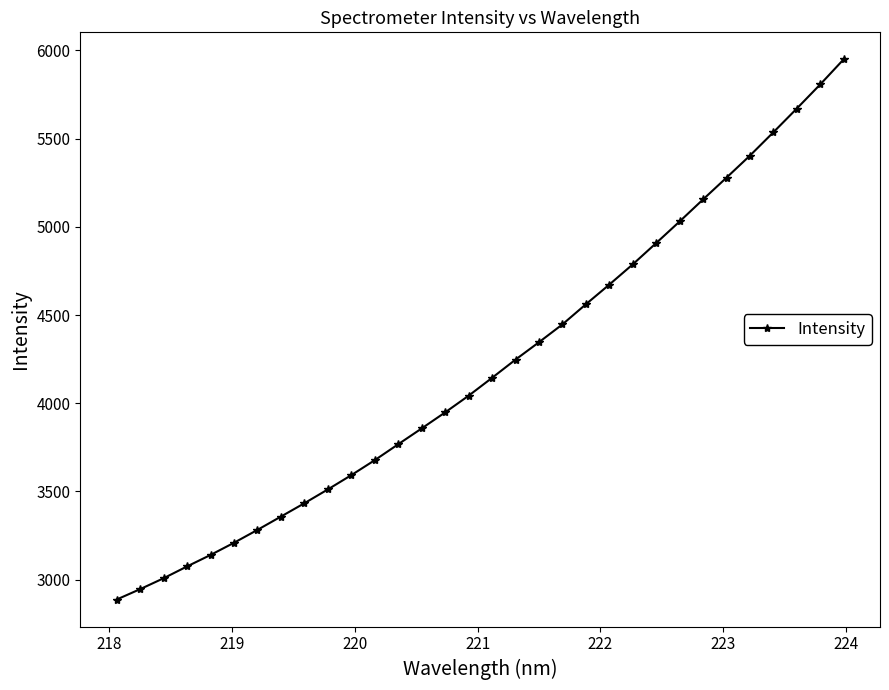

What is the value of the 30th point from the left?

5670.8